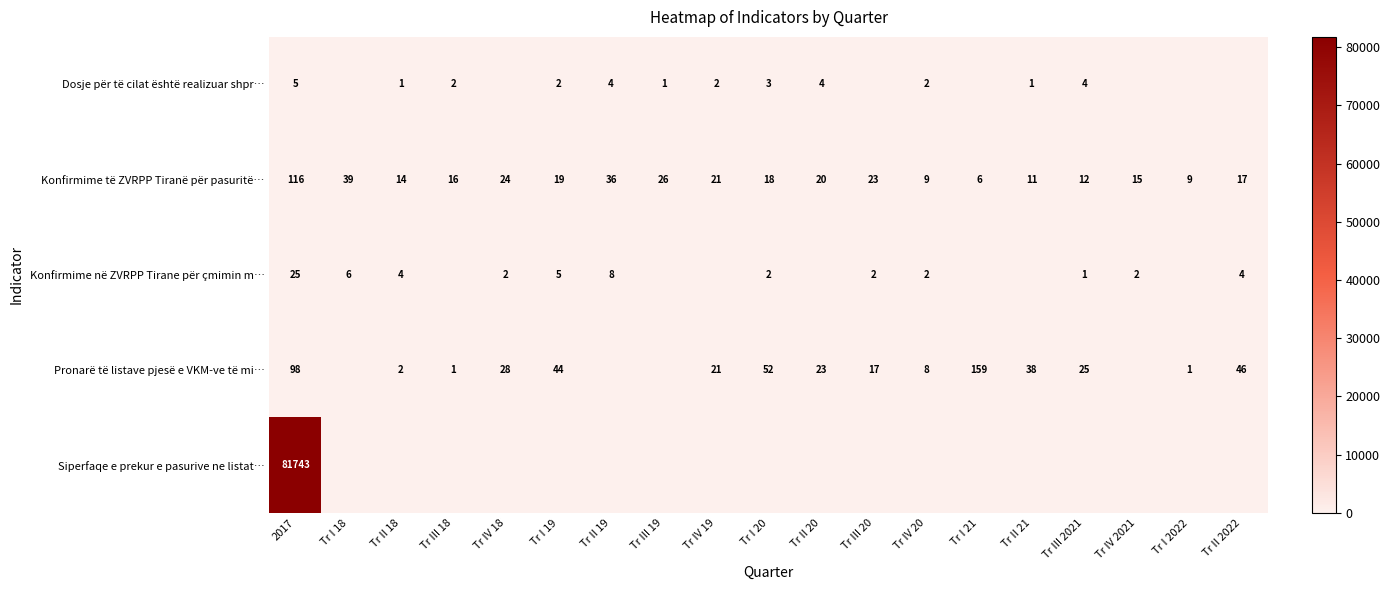

What is the sum of all Konfirmime të ZVRPP Tiranë për pasuritë… values?

451